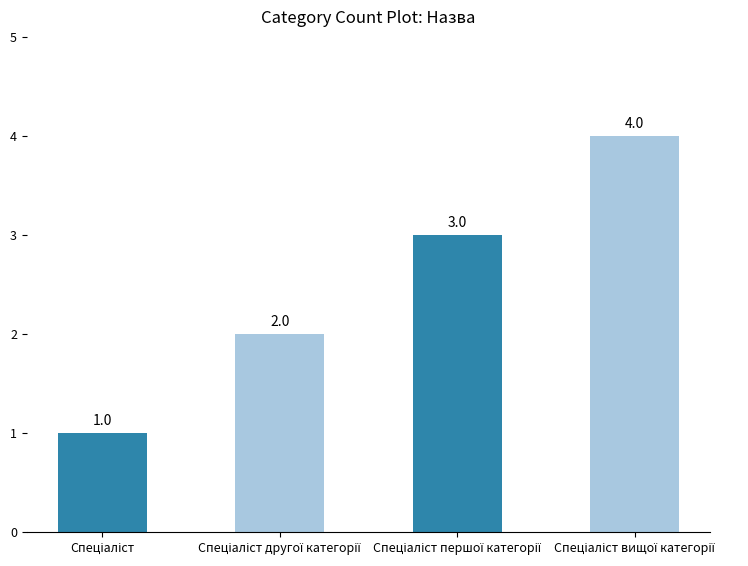

What is the value of the 1st bar from the left?

1